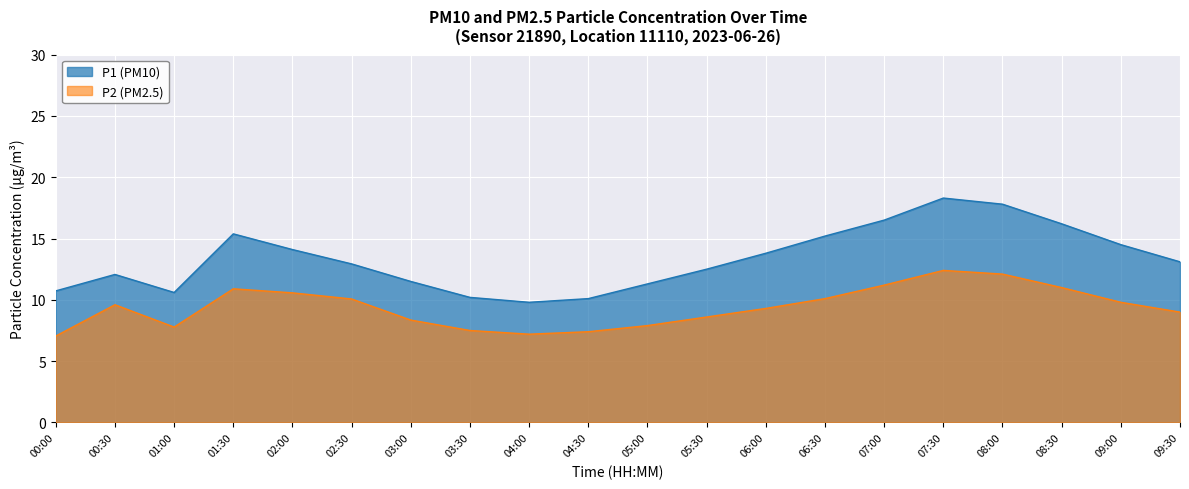

How many data points does each series have?

20